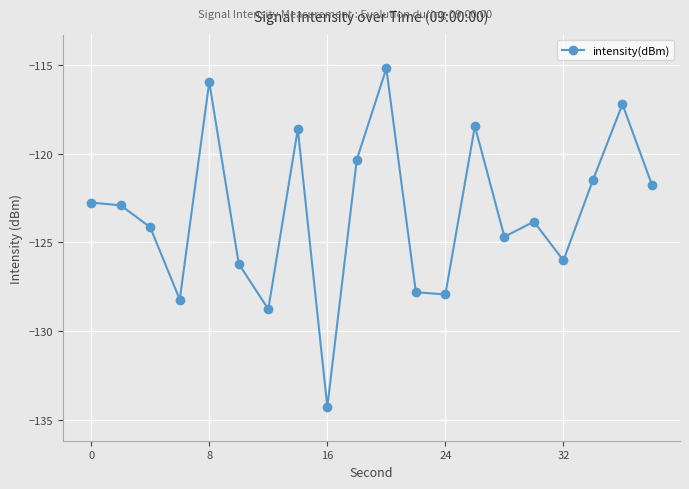

How many interior local valleys (lower than both neighbors) does the data have?

6